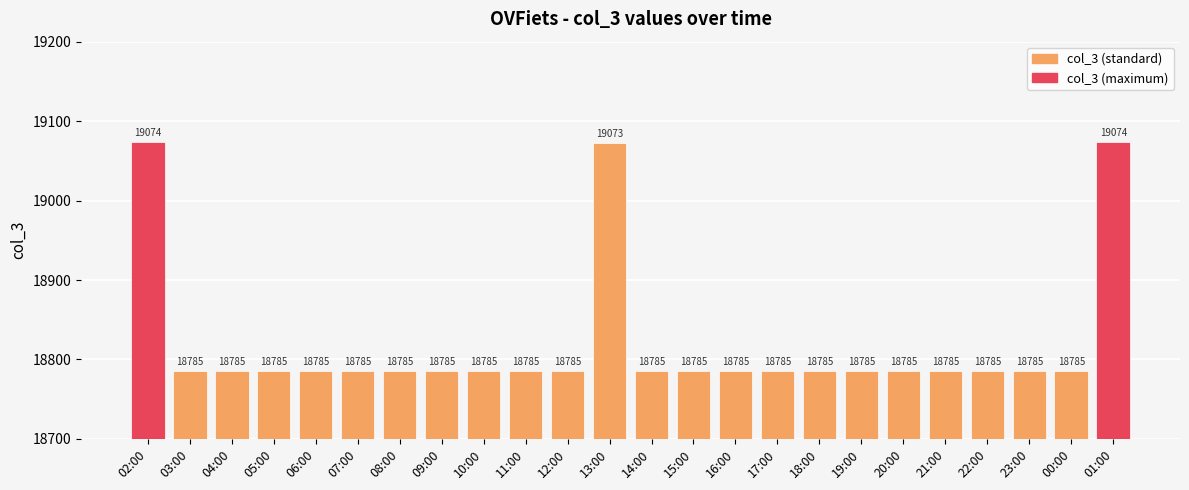

What value does the data have at 00:00, to the nearest 5?

18785